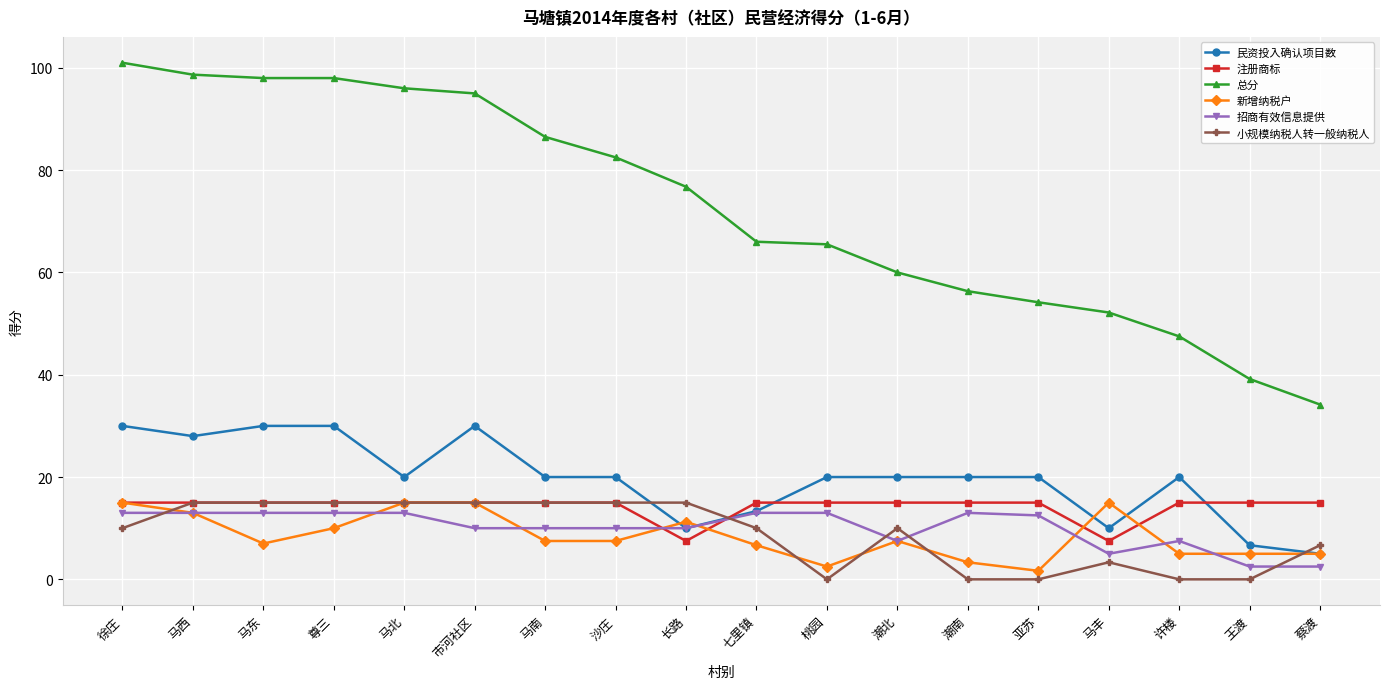

How many series are shown in this chart?

6